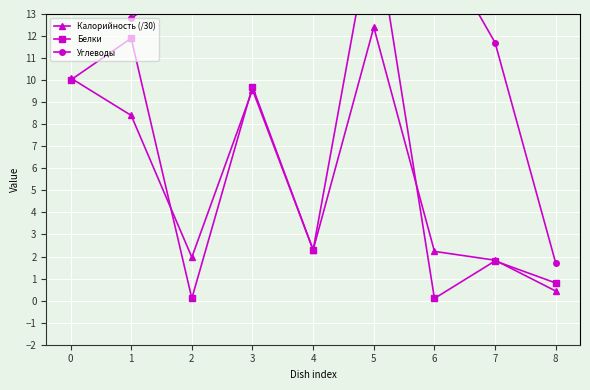

At which label does Калорийность (/30) reach its peak?

5